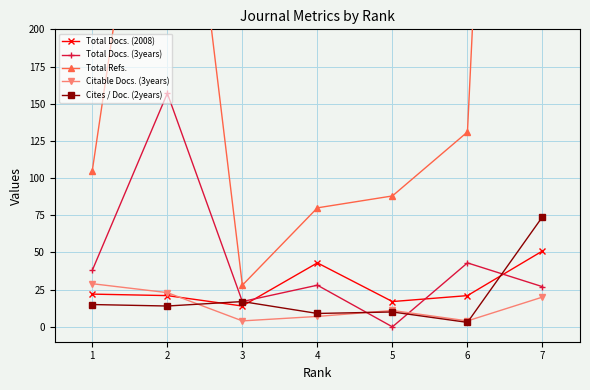

The value of Cites / Doc. (2years) at 6 is 2. True or false?

False